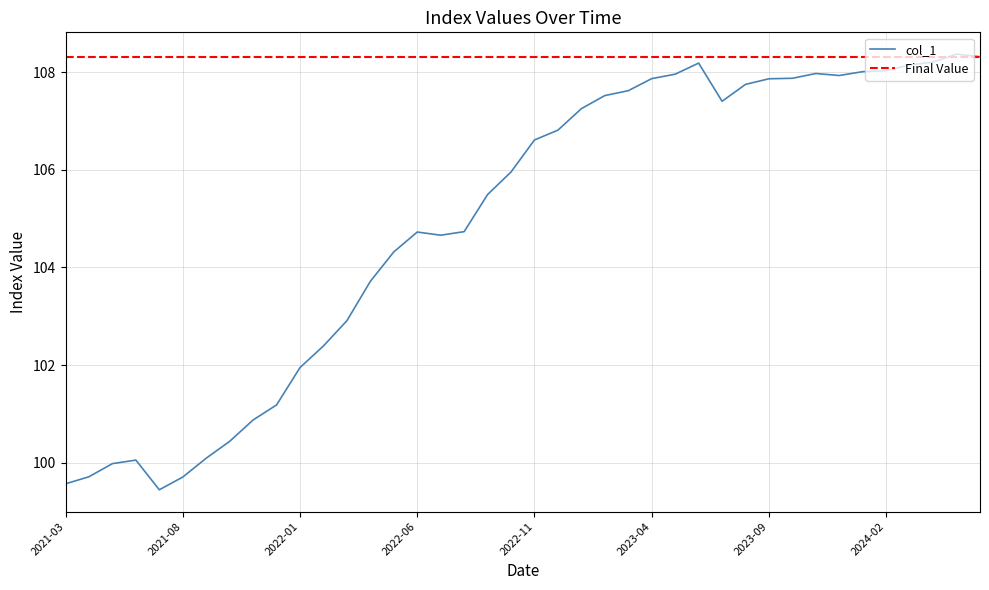

How many data points does each series have?

40